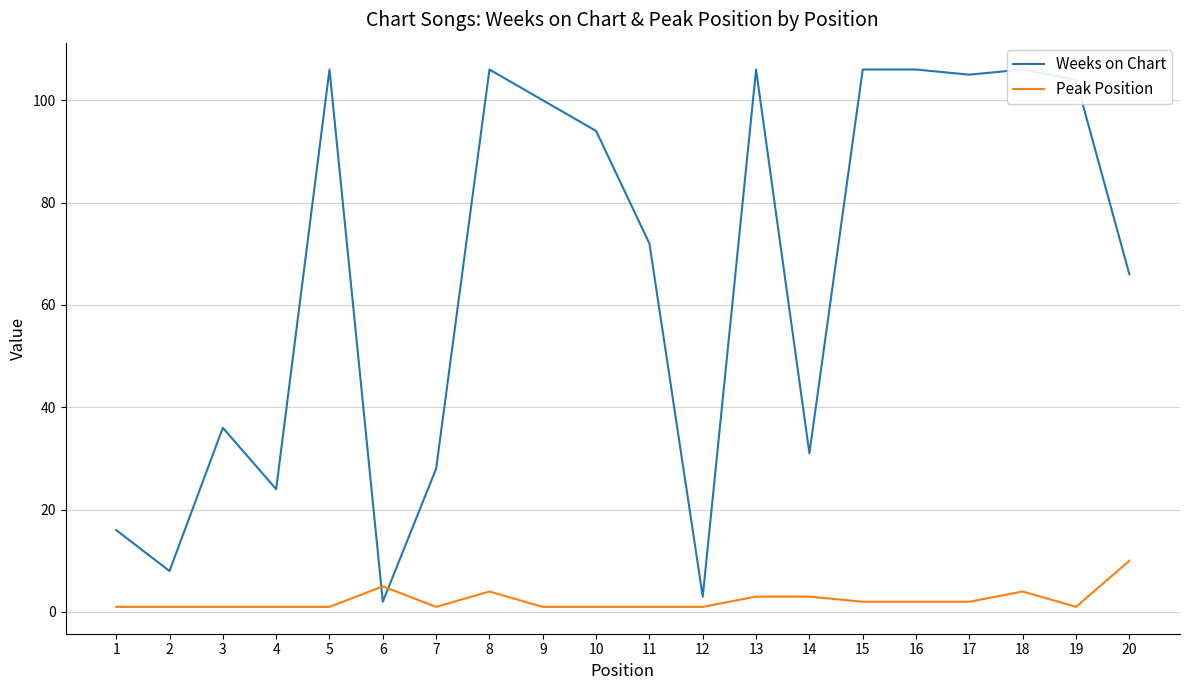

List the labels in order of Peak Position value, largest first.

20, 6, 8, 18, 13, 14, 15, 16, 17, 1, 2, 3, 4, 5, 7, 9, 10, 11, 12, 19